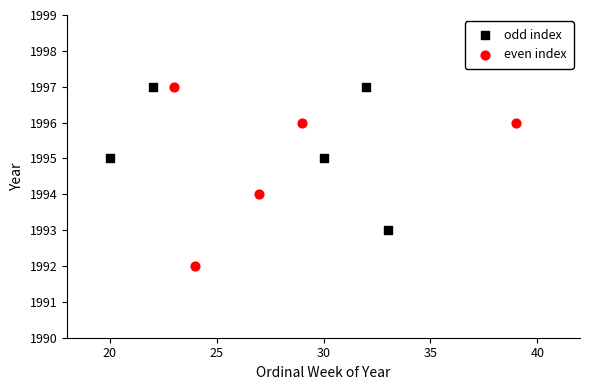

Which series has the widest spread of Y values?

even index